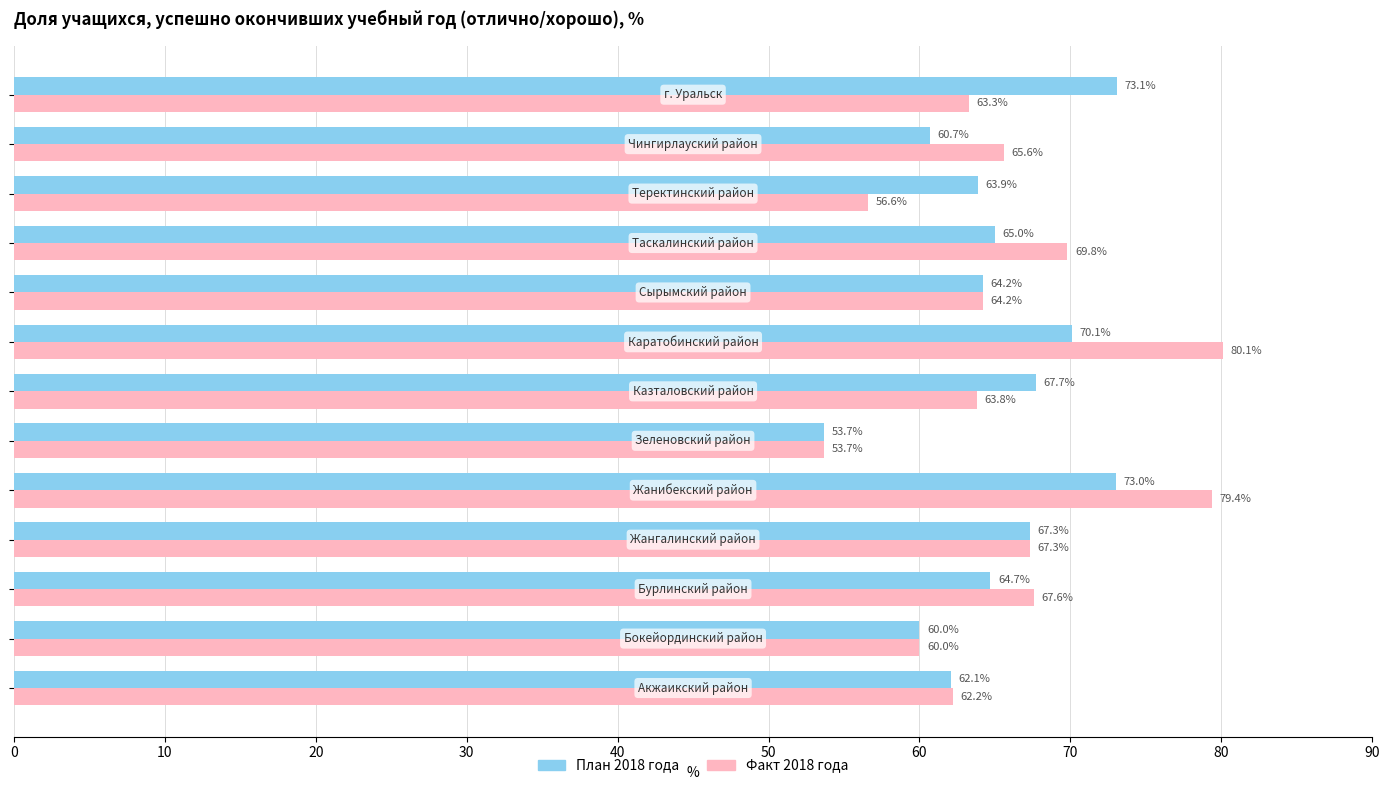

Which series has the largest total across all categories?

Факт 2018 года